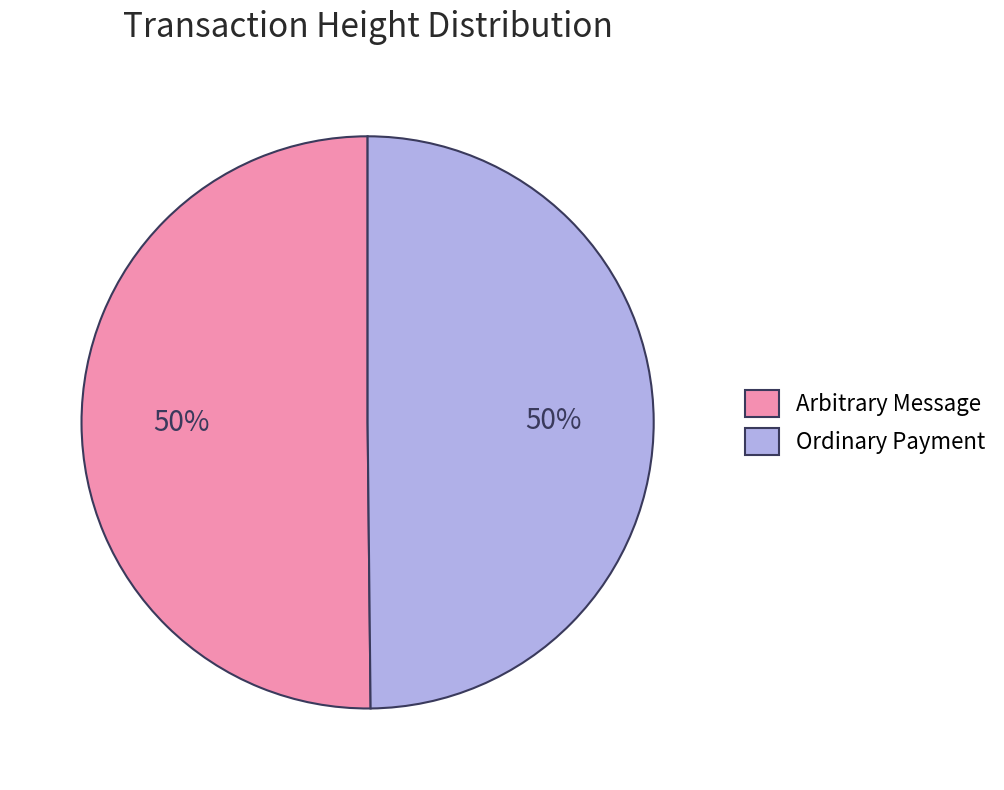

Is it true that Ordinary Payment is 57% of the pie?

False